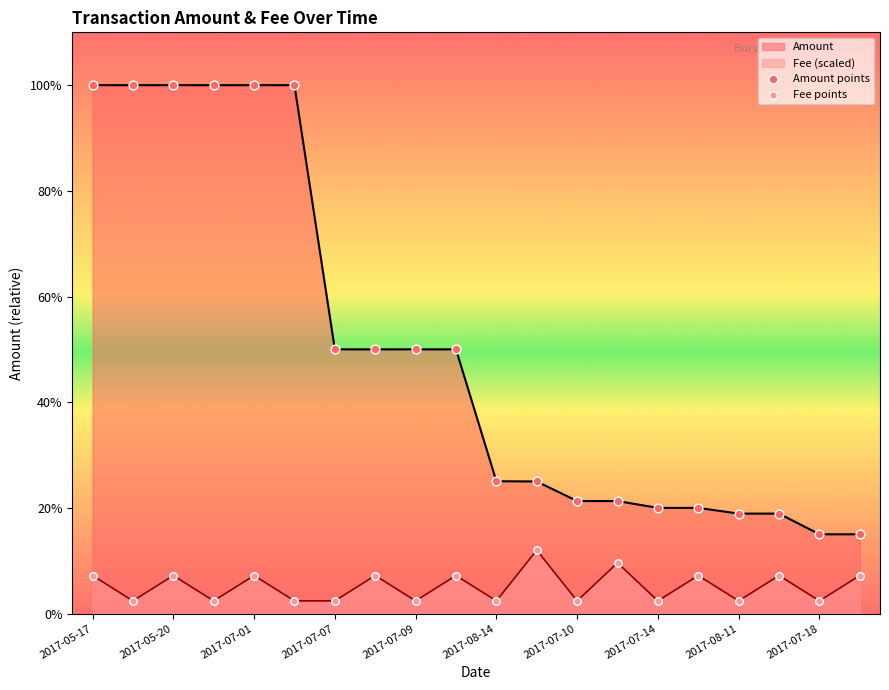

Which series has the largest total across all categories?

Amount